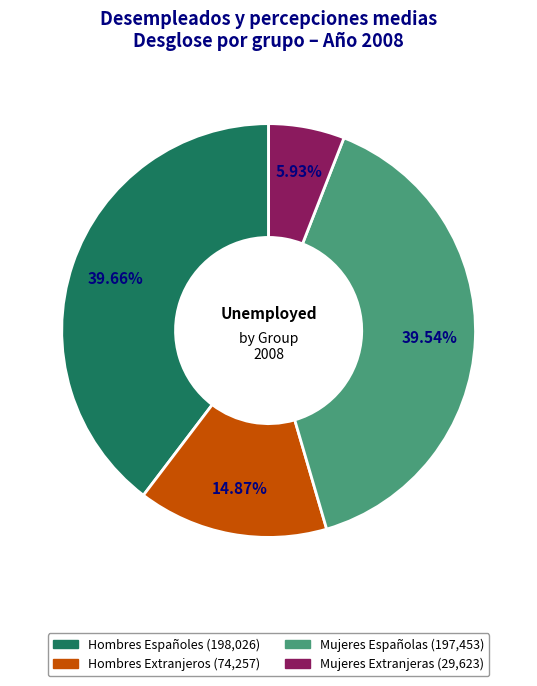

How many slices are in this pie chart?

4